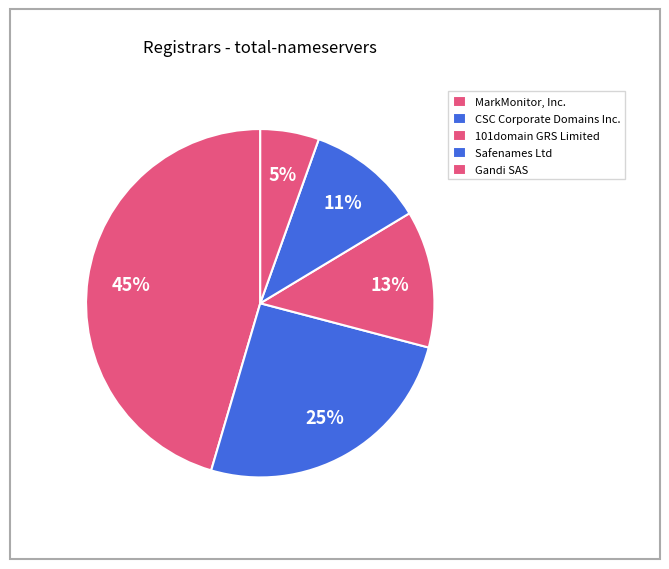

Combined, do Gandi SAS and 101domain GRS Limited account for over 50%?

No